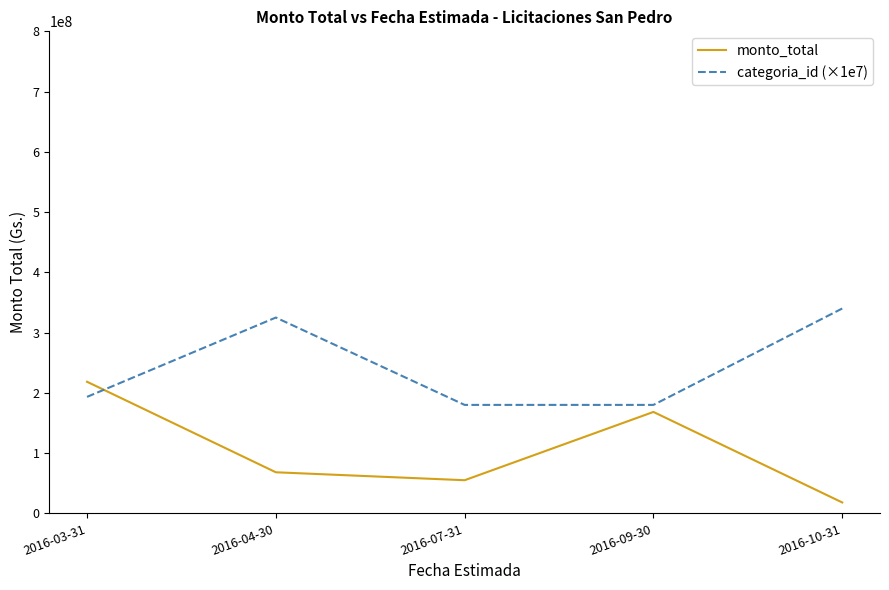

Does the chart have visible grid lines?

No